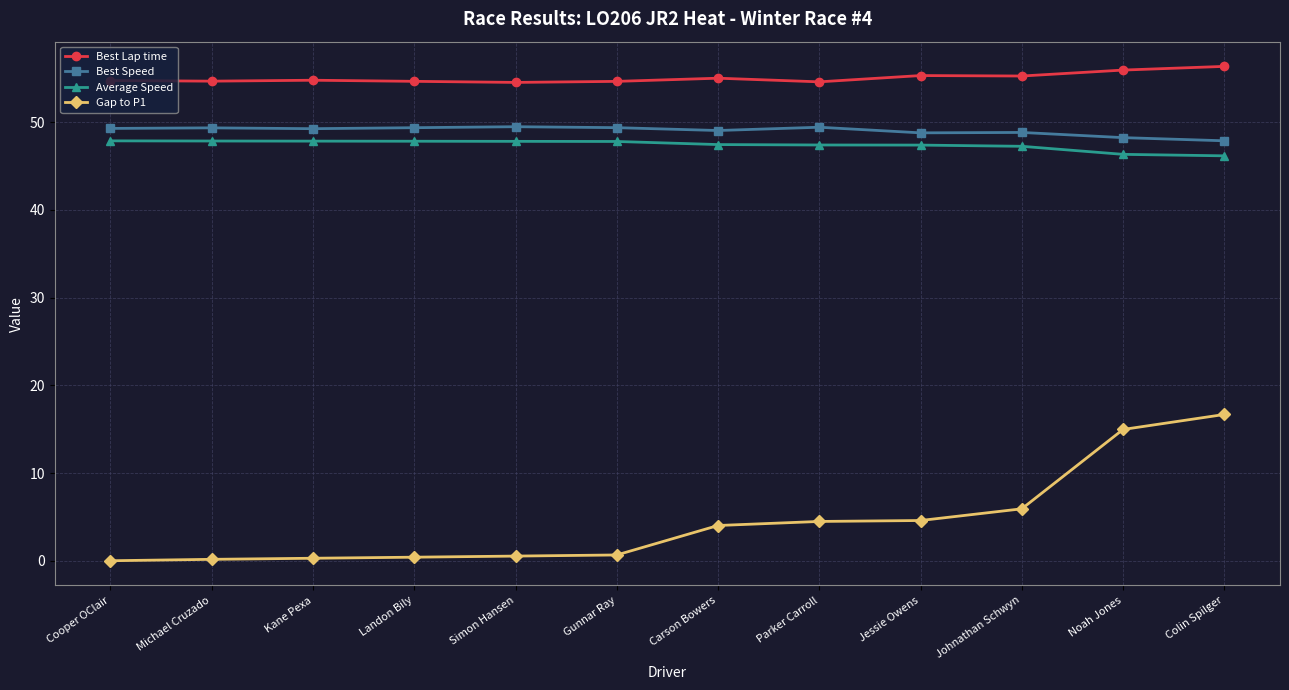

Which series has the largest total across all categories?

Best Lap time